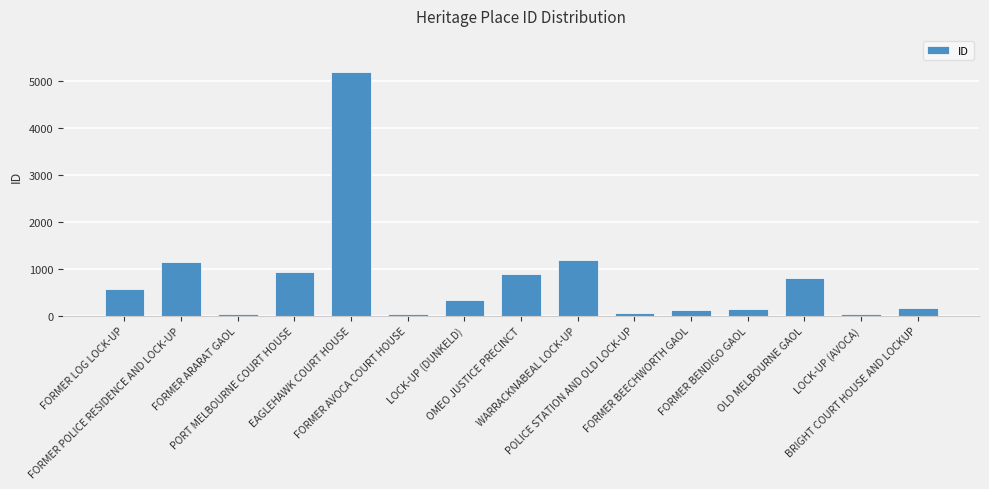

What is the difference between the maximum and minimum values?

5161